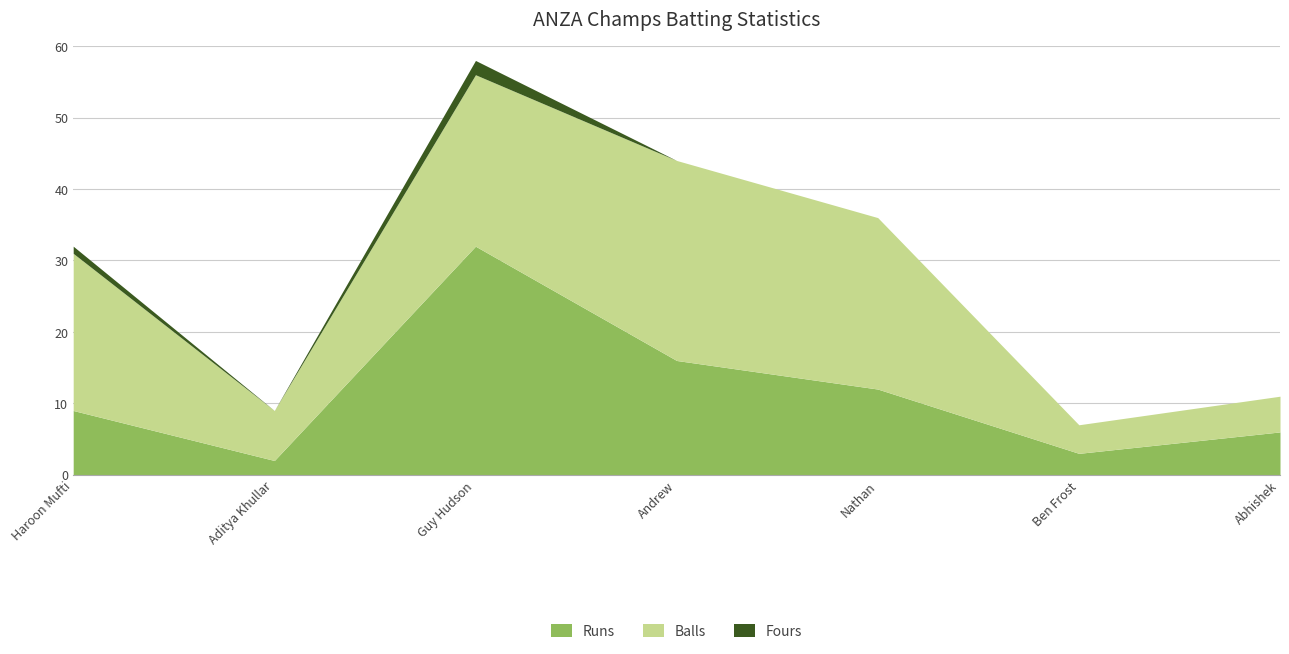

Is it true that Runs equals 9 at Haroon Mufti?

True